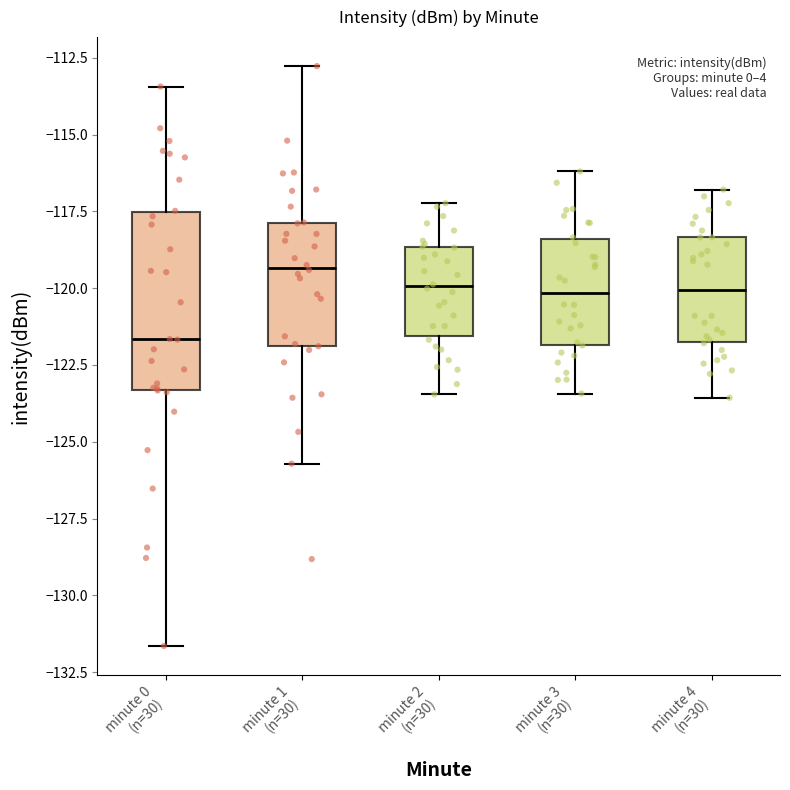

Reading left to right, read every box against the y-axis: the position of its median line, the range the box covers, and the ends of its whiskers. The values are not printed on the chart, so give them approximately, as read against the axis.

minute 0 (n=30): median -121.5, box -123.5 to -117.5, whiskers -131.5 to -113.5
minute 1 (n=30): median -119.5, box -122.0 to -118.0, whiskers -125.5 to -113.0
minute 2 (n=30): median -120.0, box -121.5 to -118.5, whiskers -123.5 to -117.0
minute 3 (n=30): median -120.0, box -122.0 to -118.5, whiskers -123.5 to -116.0
minute 4 (n=30): median -120.0, box -122.0 to -118.5, whiskers -123.5 to -117.0